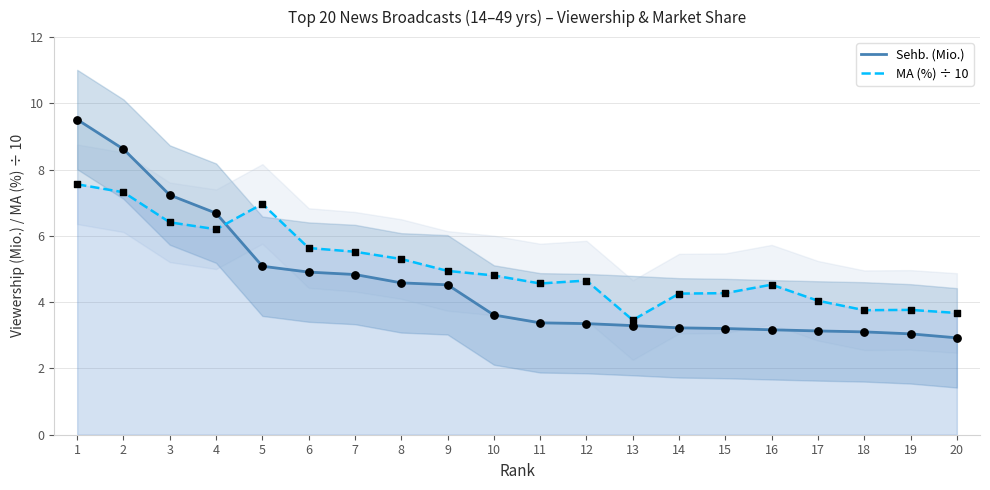

Which series has the widest spread of Y values?

Sehb. (Mio.)